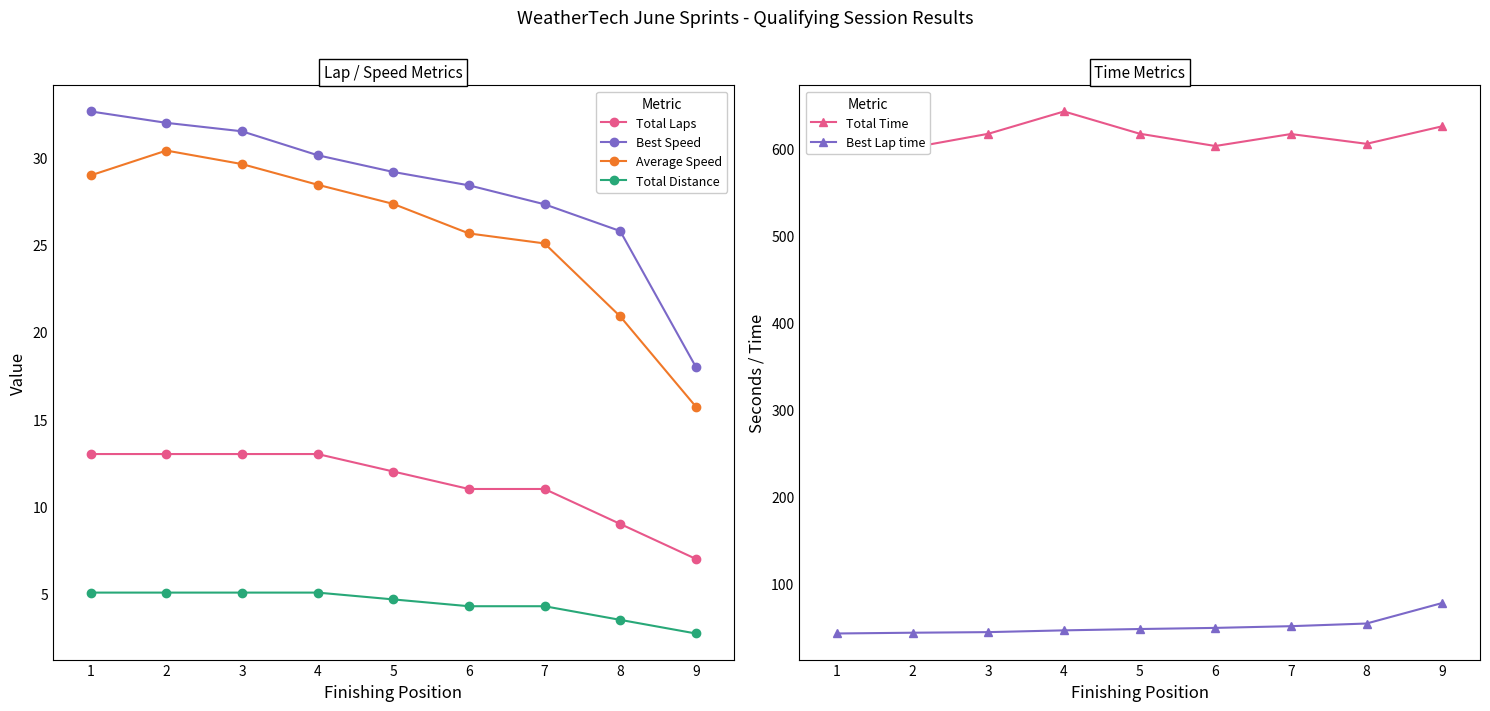

What is the approximate value of Best Speed at 1?

32.6